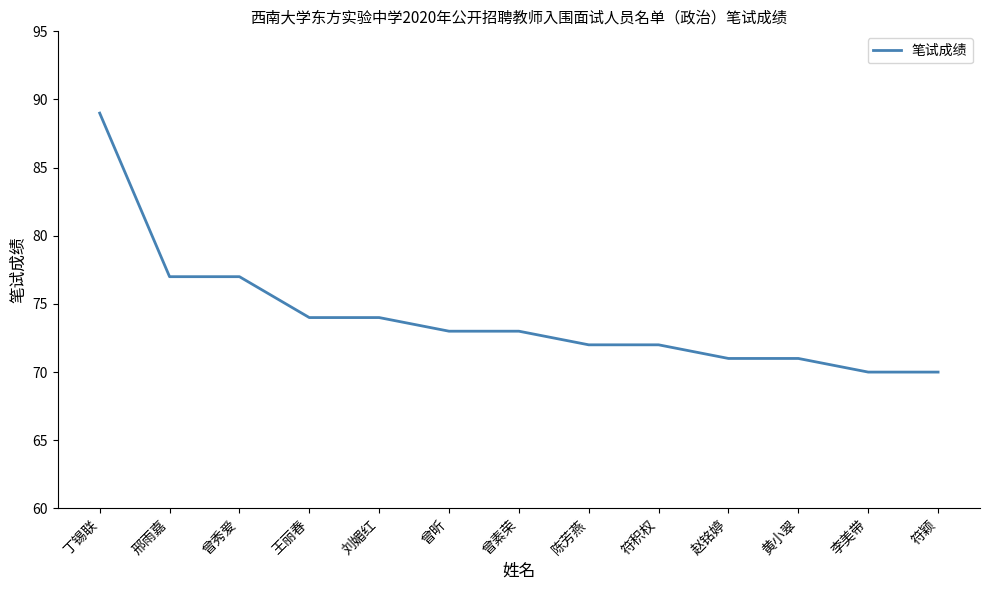

What is the change in value from 丁锡联 to 王丽春?

-15